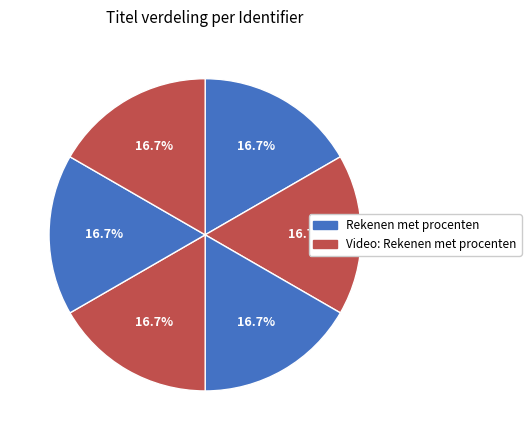

Count the number of slices in the pie.

6